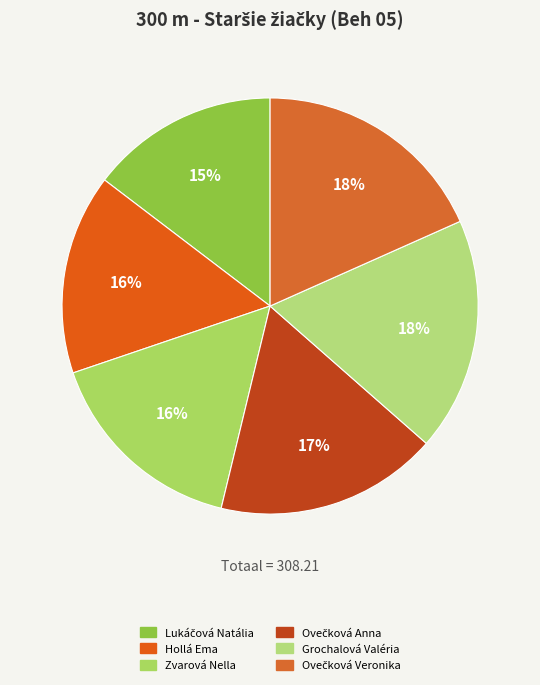

Is Ovečková Anna the majority of the pie?

No